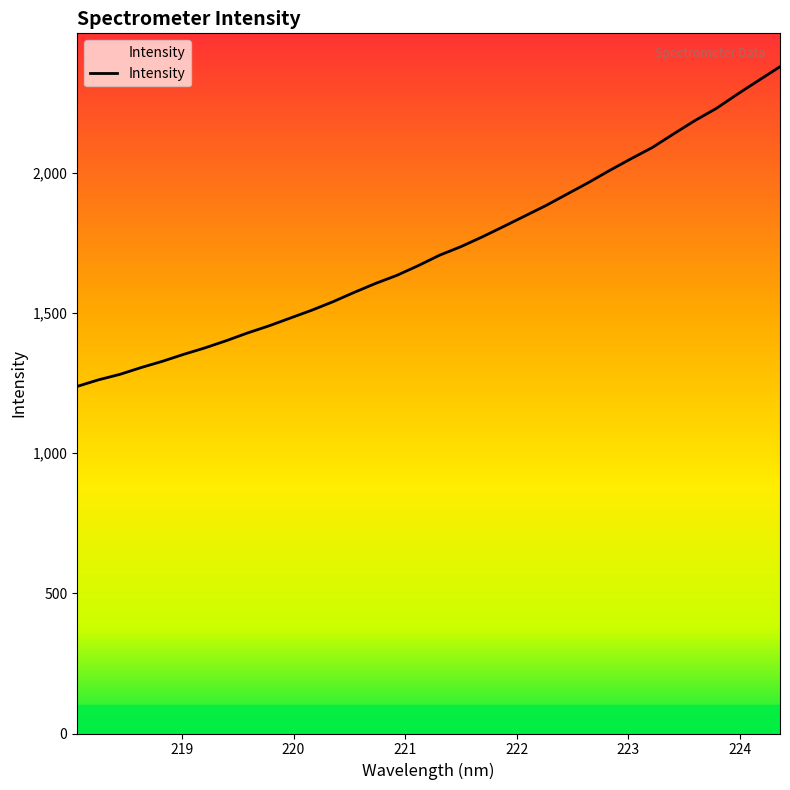

Count the number of categories in the chart.

34